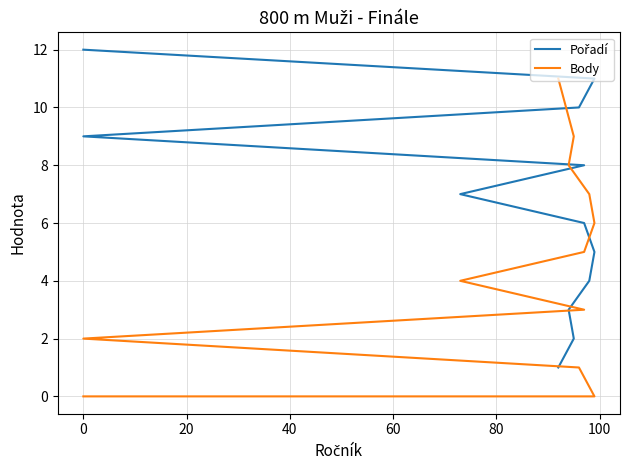

Rank the series by their maximum value, from lowest to highest.

Body, Pořadí